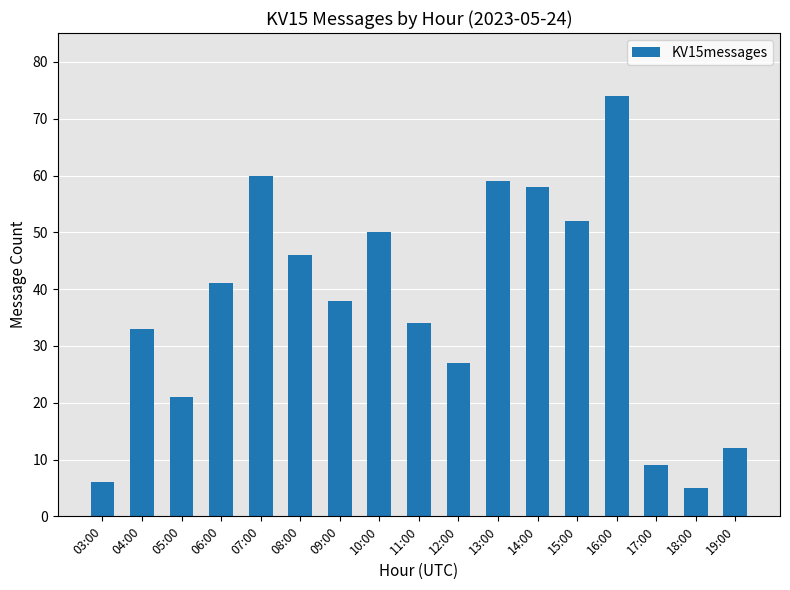

Reading left to right, extract all data points from this chart.

03:00=6	04:00=33	05:00=21	06:00=41	07:00=60	08:00=46	09:00=38	10:00=50	11:00=34	12:00=27	13:00=59	14:00=58	15:00=52	16:00=74	17:00=9	18:00=5	19:00=12